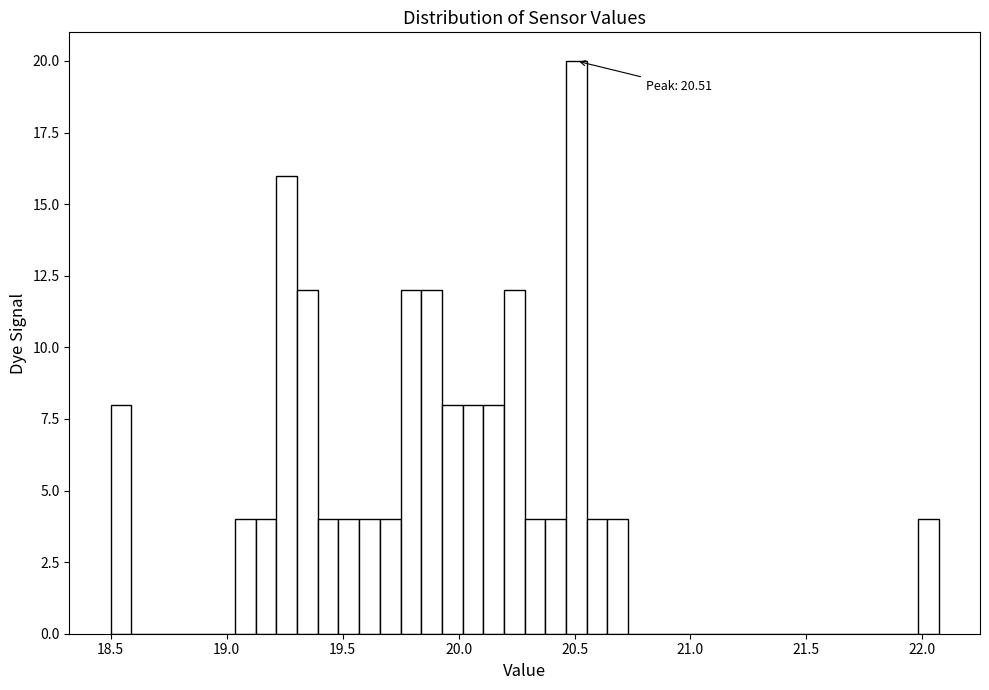

Read against the x-axis, roughly where is the centre of the tallest bar?

20.50